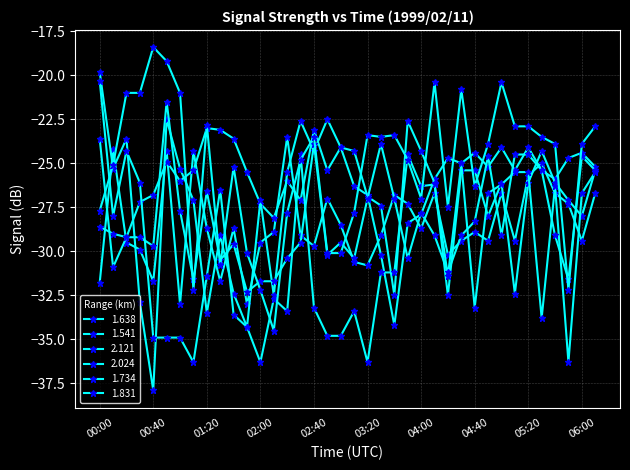

How many lines are shown in the chart?

6